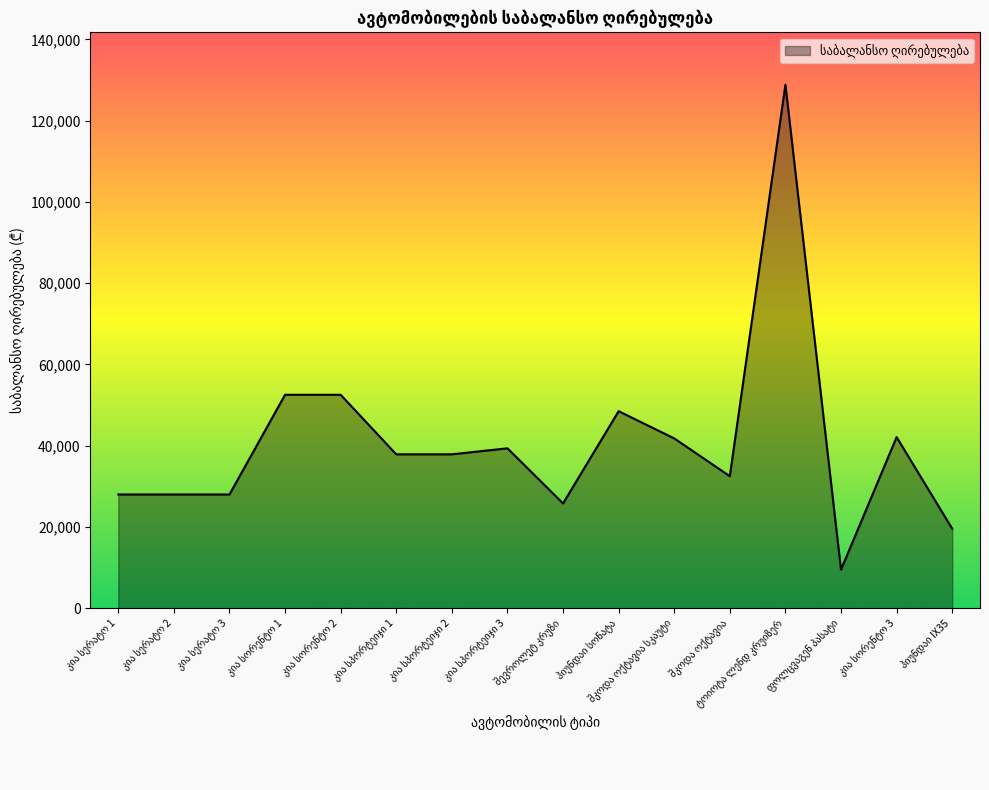

What is the greatest value displayed?

128862.0